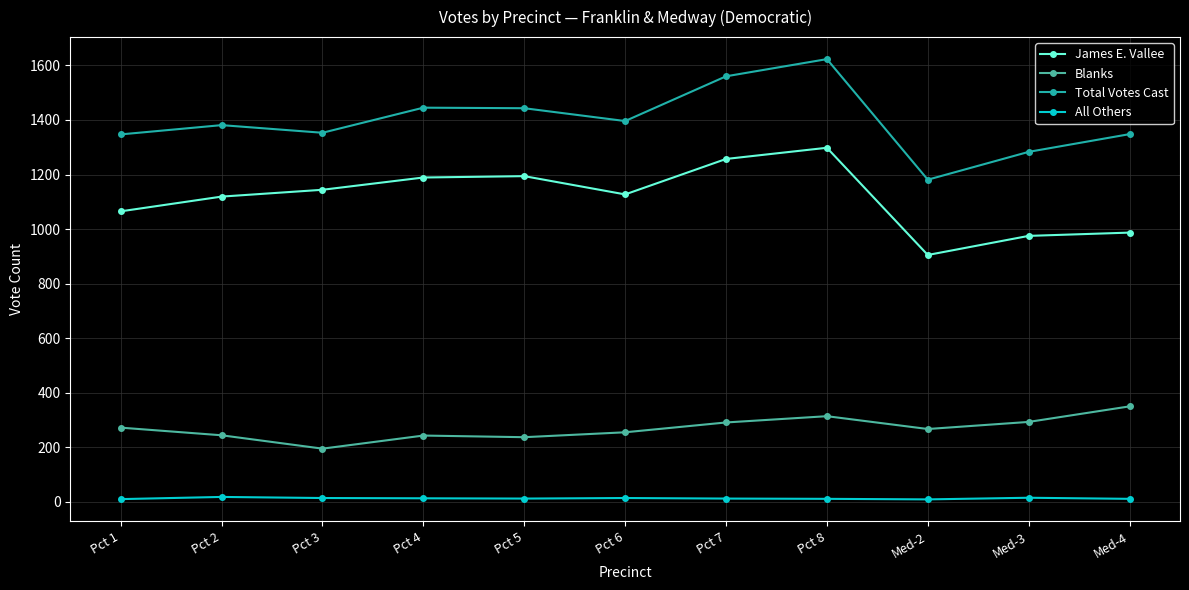

How many values in the All Others series are below 12?

4